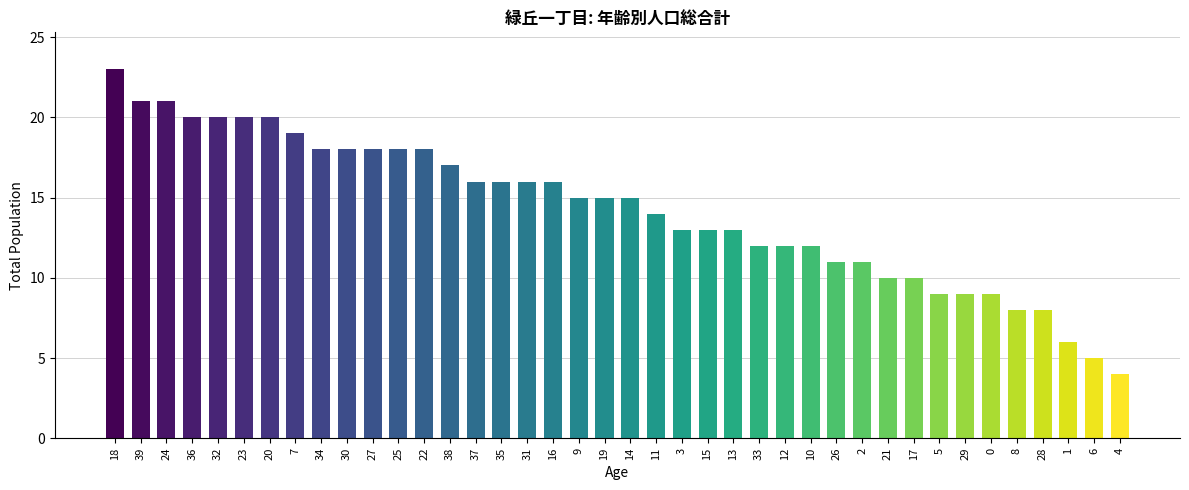

Is it true that the value at 11 is 14?

True